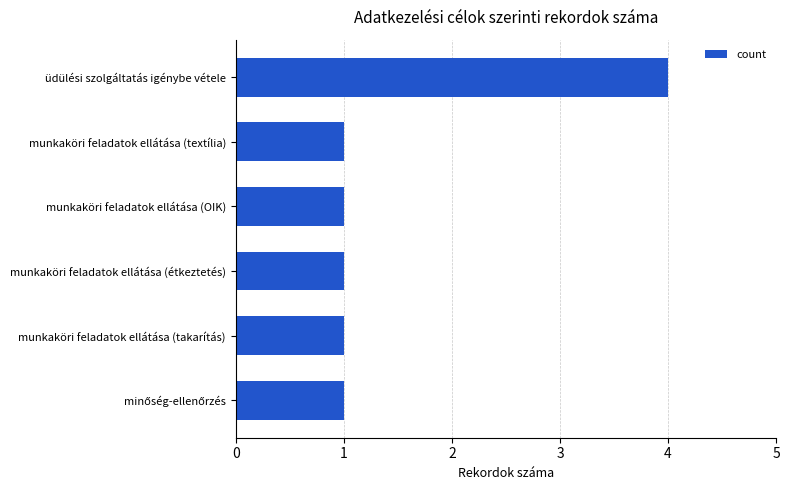

What is the value of the 3rd bar from the top?

1